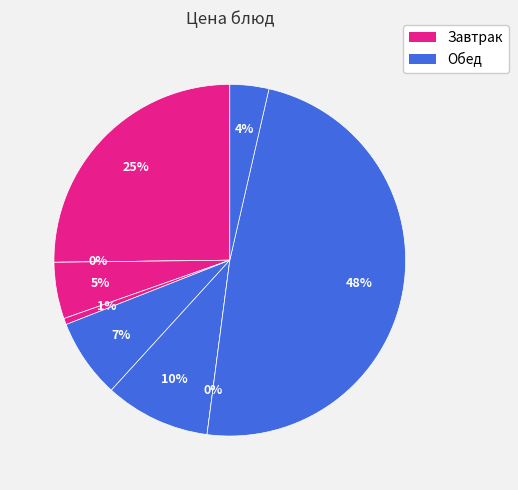

What is the change in value from Пудинг из творога со сгущенным молоком to Чай с сахаром?

-21.8